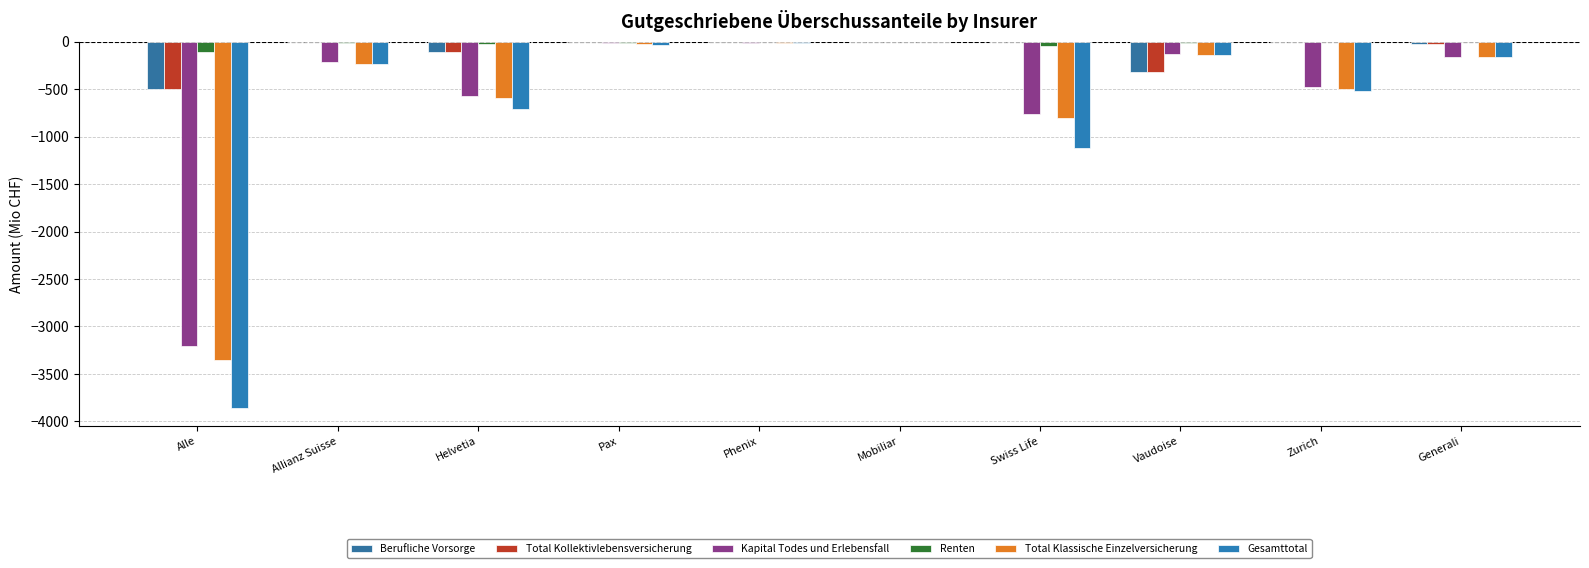

How many data points in Kapital Todes und Erlebensfall are above -162?

4